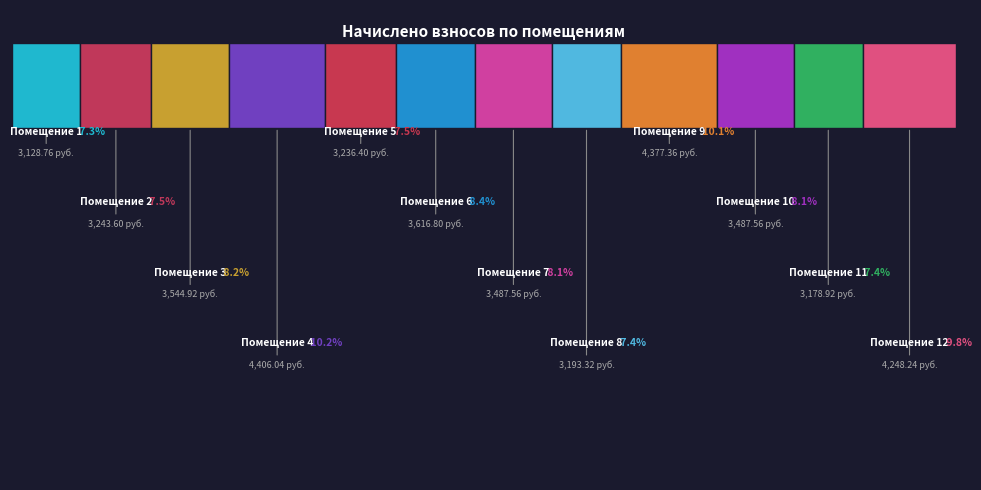

Between 6 and 10, which is larger?

6